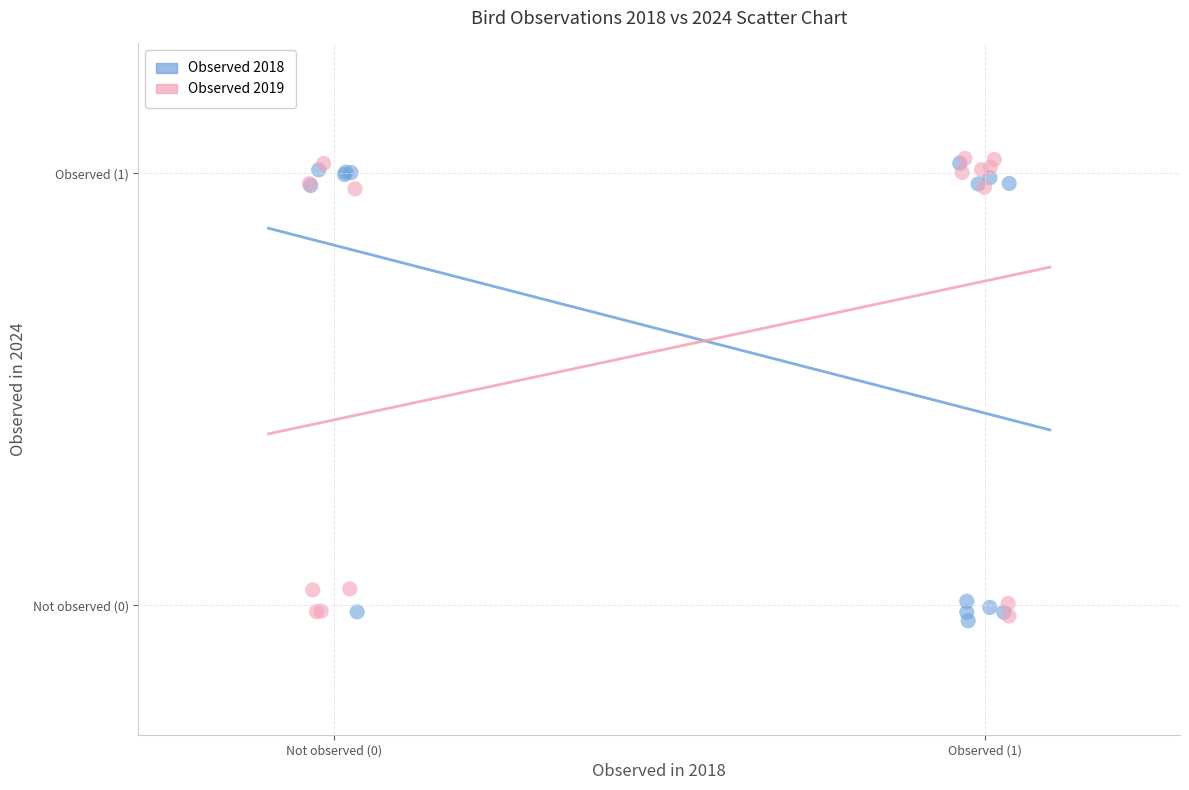

What are all the series names shown in the legend?

Observed 2018, Observed 2019